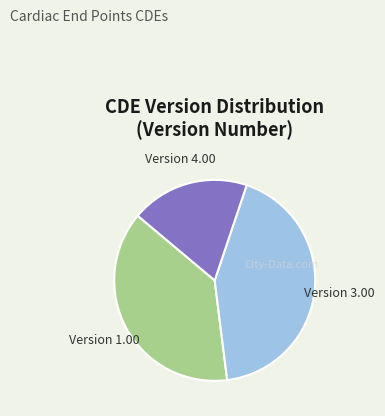

Approximately how many times larger is the value at Version 4.00 compared to Version 3.00?

0.4